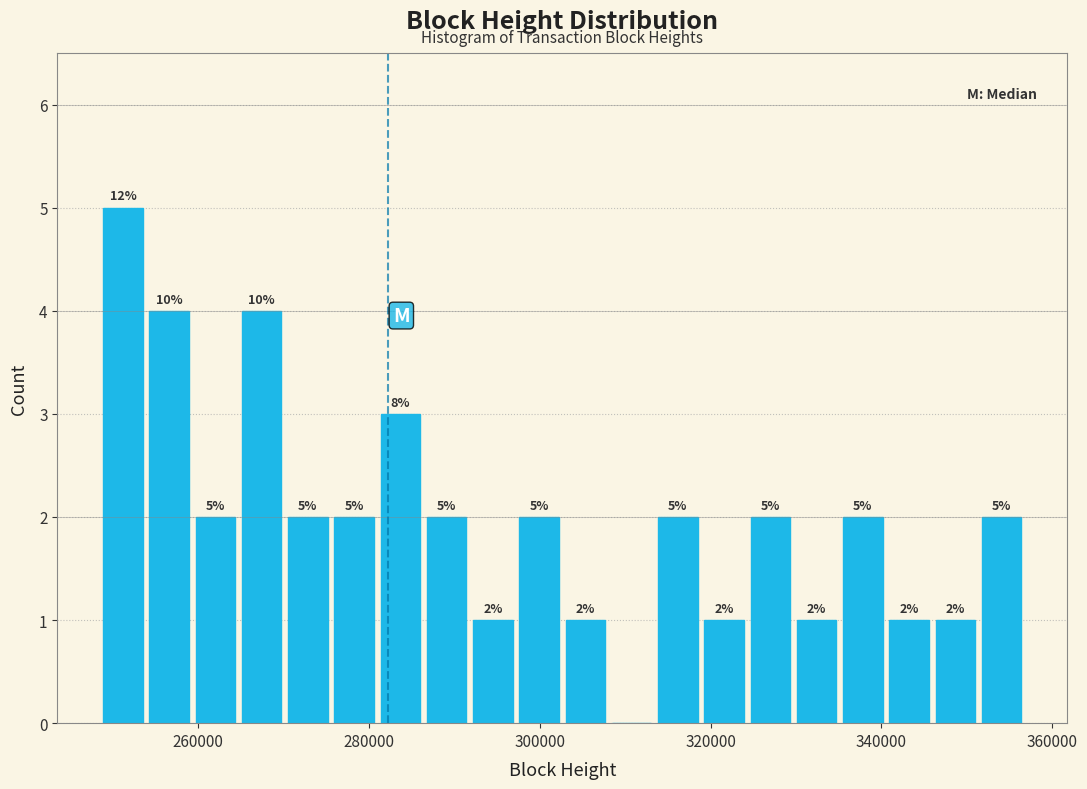

Around what value on the x-axis is the tallest bar? Give the approximate position of its centre, as read against the axis.

252000